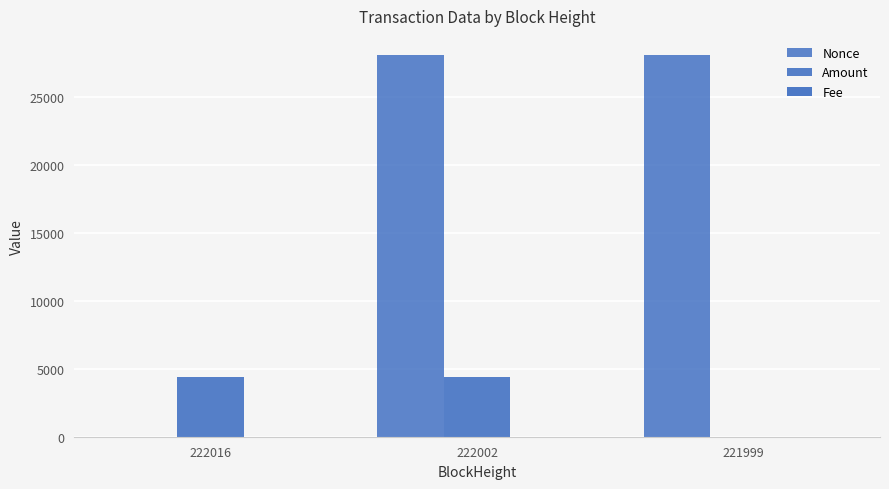

At how many categories does at least one series exceed 10727?

2